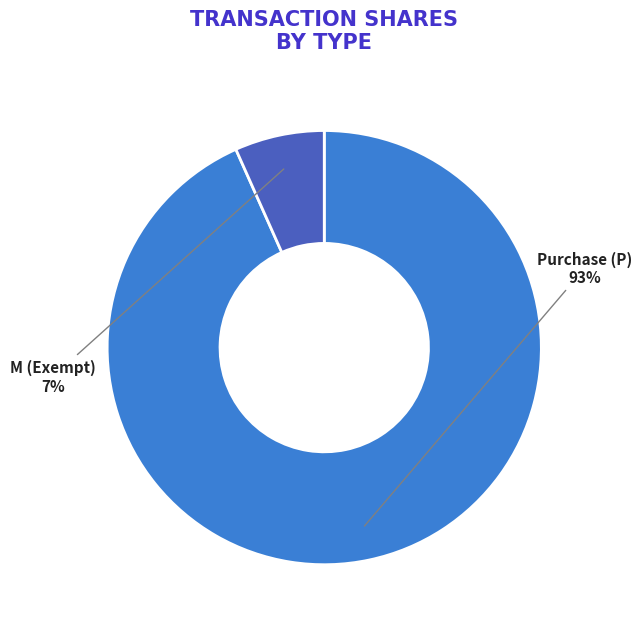

Is the sum of M (Exempt) and Purchase (P) greater than half?

Yes